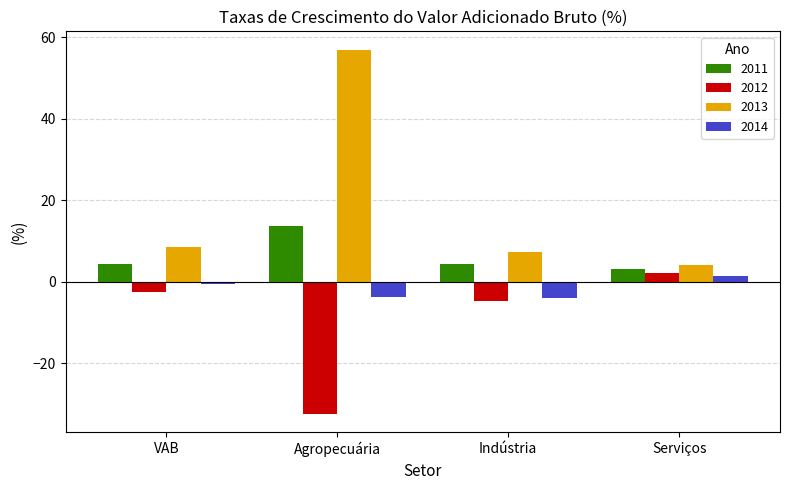

How many values in the 2013 series exceed 8?

2